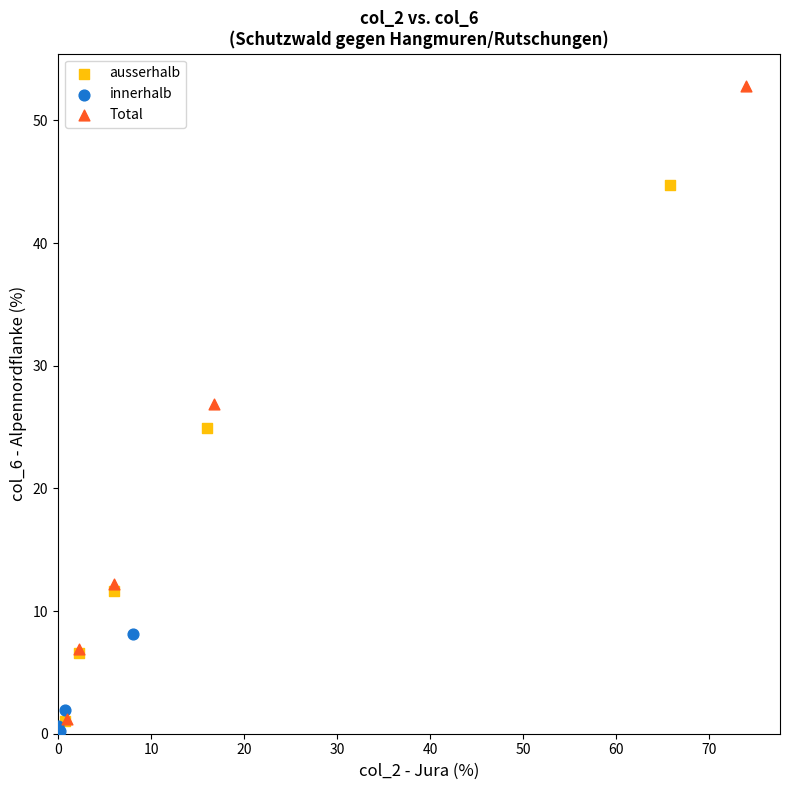

Which series contains the highest Y value?

Total